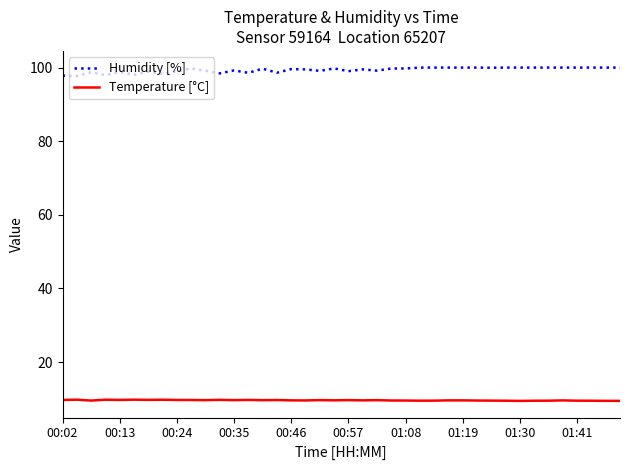

What is the maximum value for Temperature [°C]?

9.8